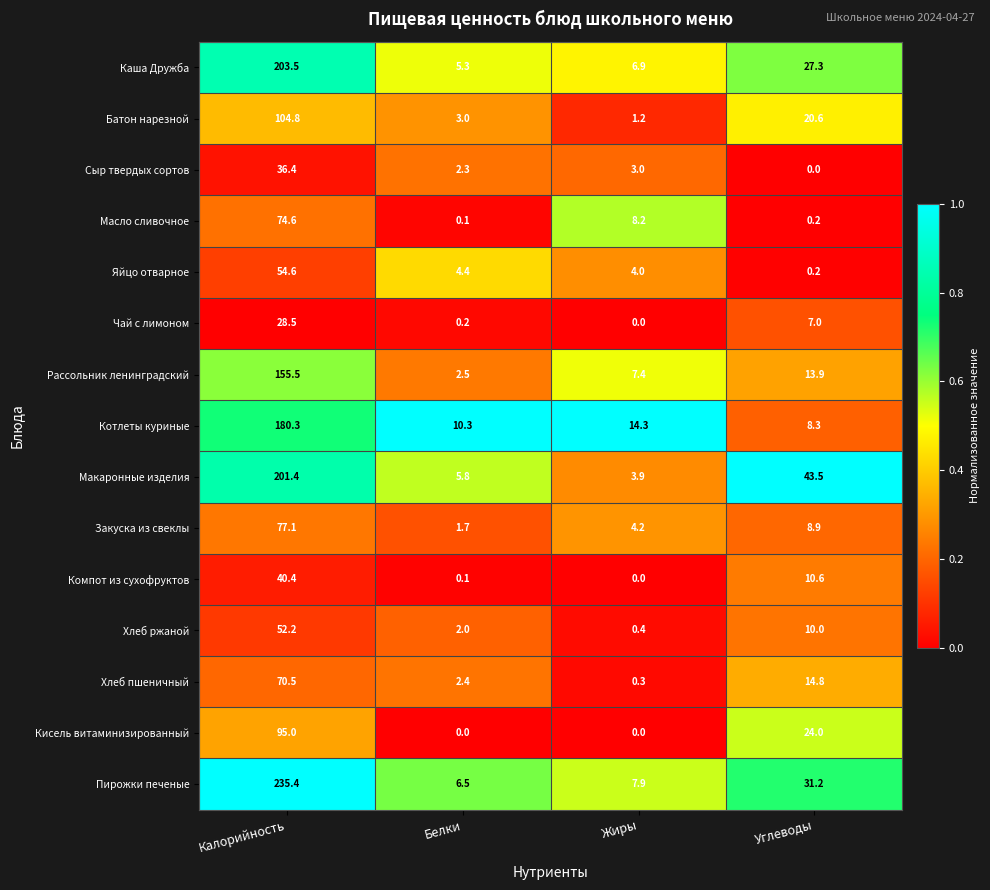

How many categories are shown in the chart?

4